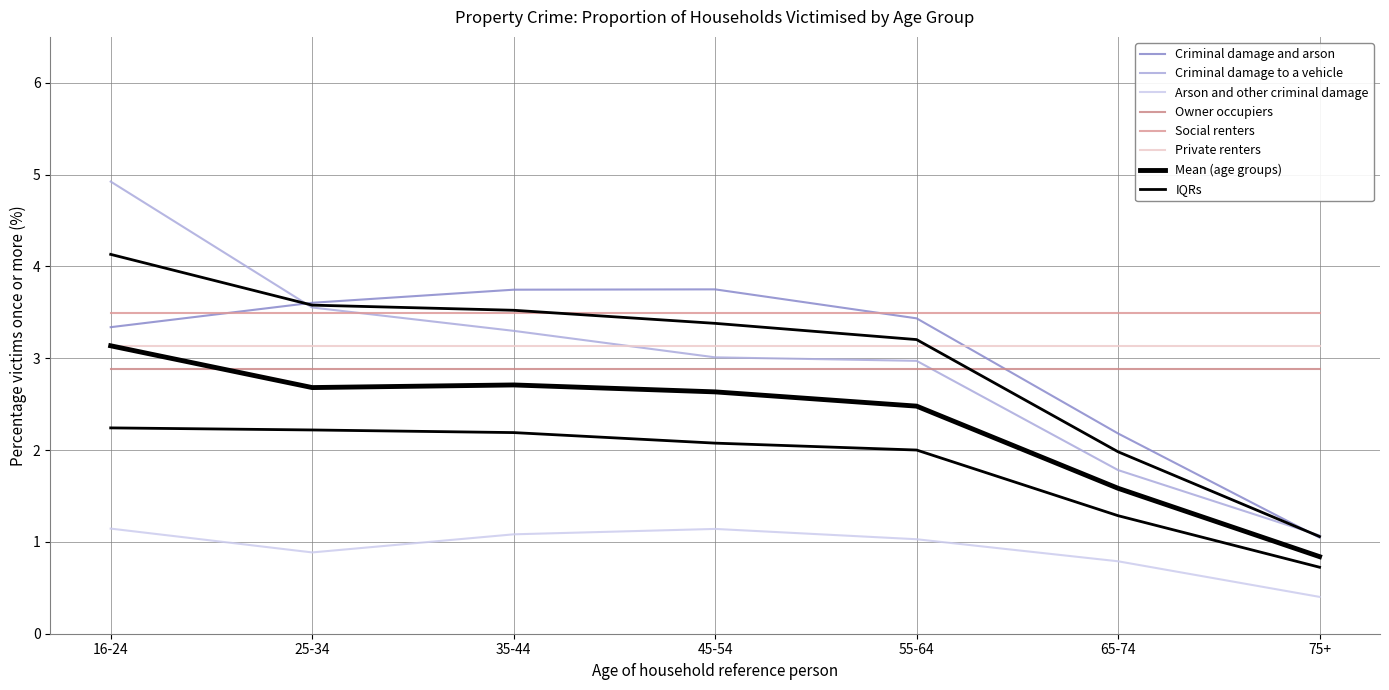

What is the sum of all Arson and other criminal damage values?

6.5